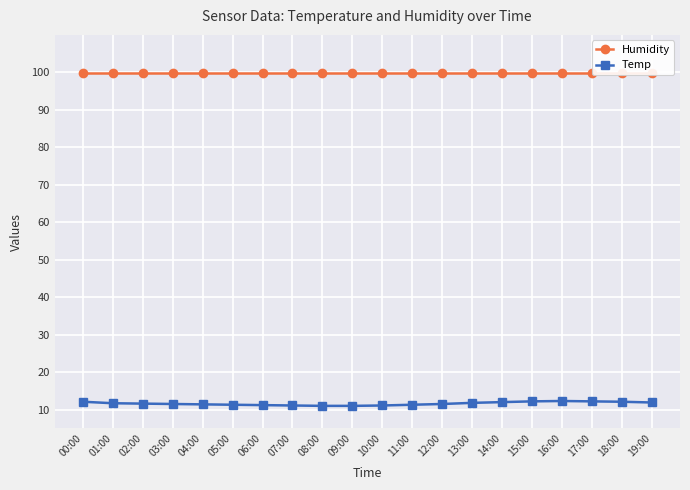

What is the spread (max minus min) of values at 04:00?

88.5